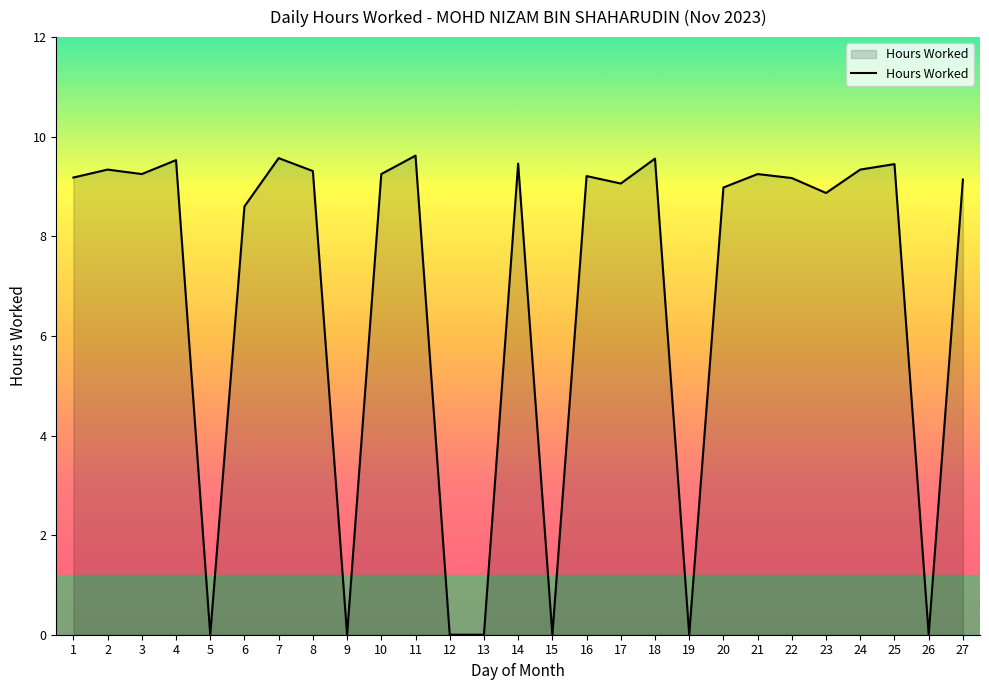

What is the maximum value shown in the chart?

9.6